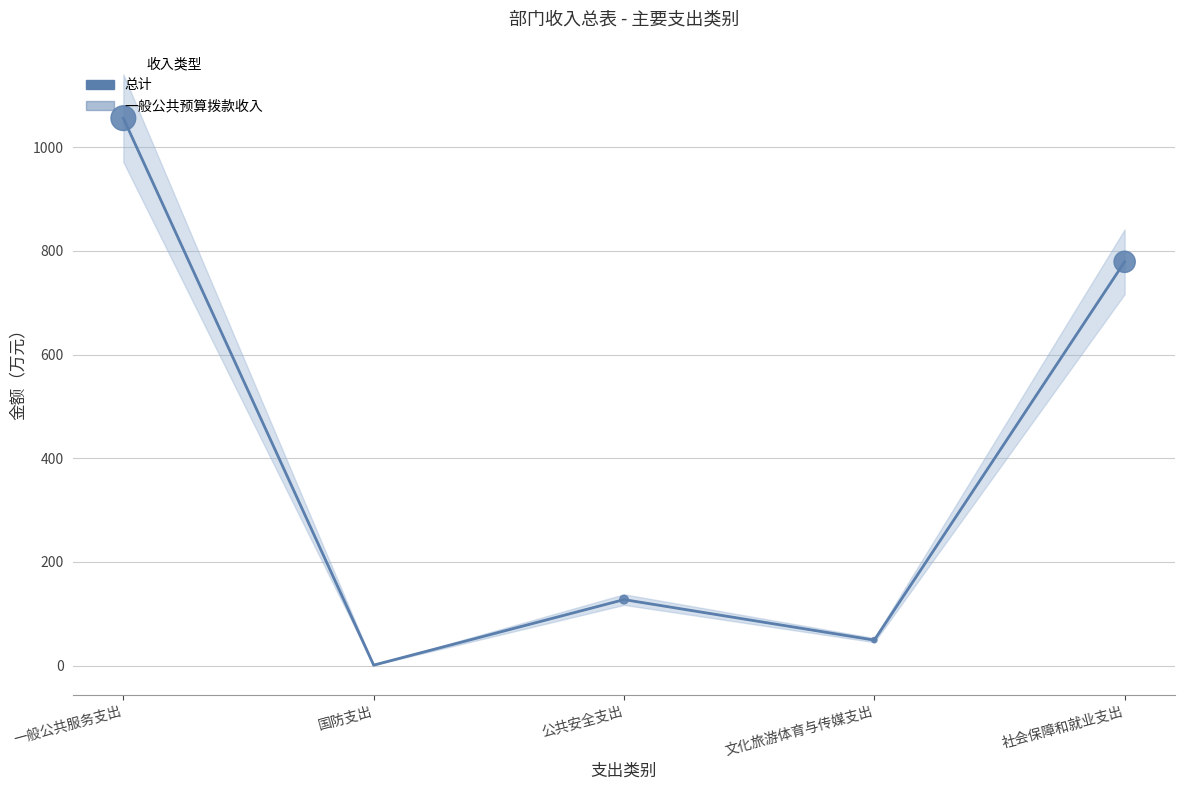

Which series has the largest Y range (max minus min)?

总计